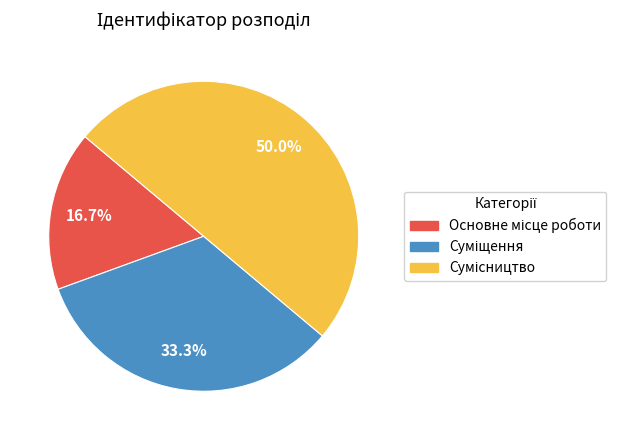

How many slices are in this pie chart?

3